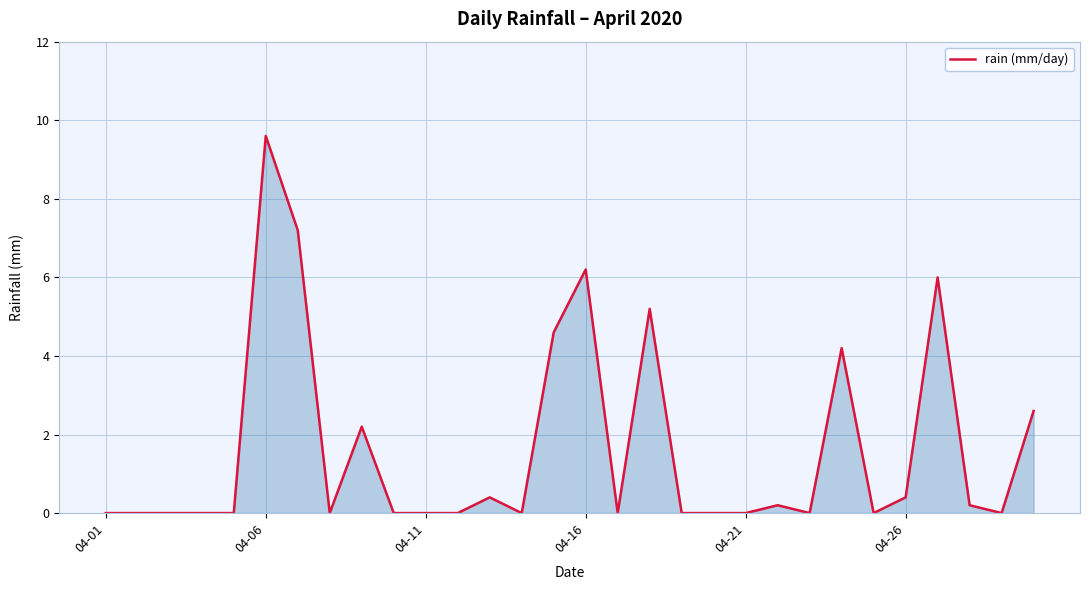

What is the difference between the maximum and minimum values?

9.6